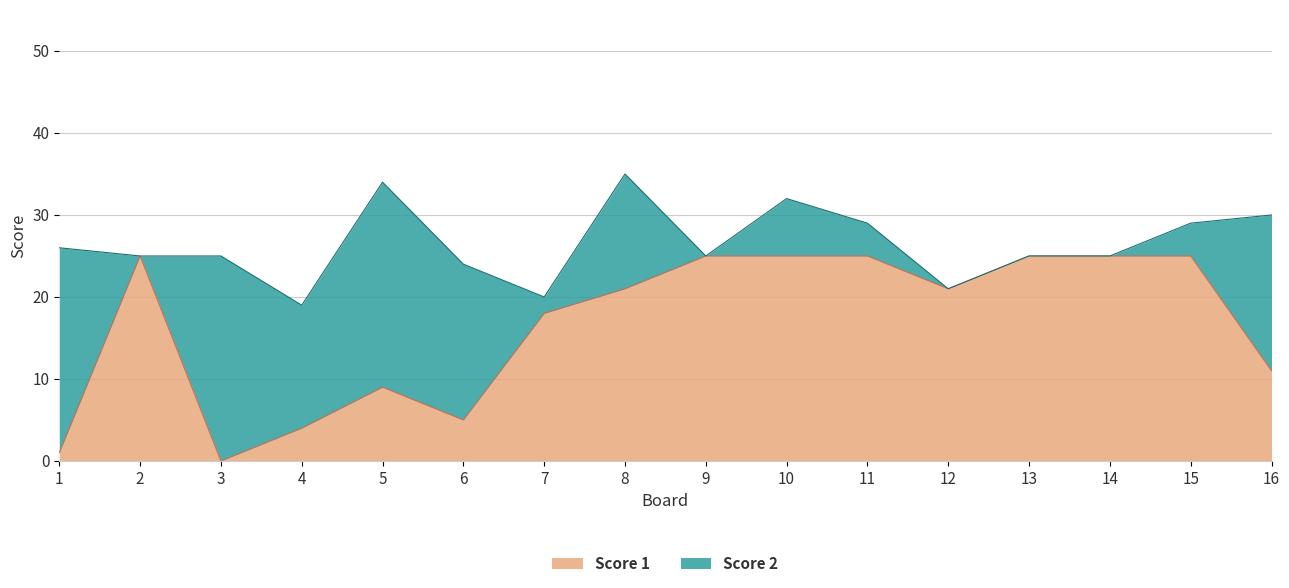

At which label does the data first exceed 21?

2